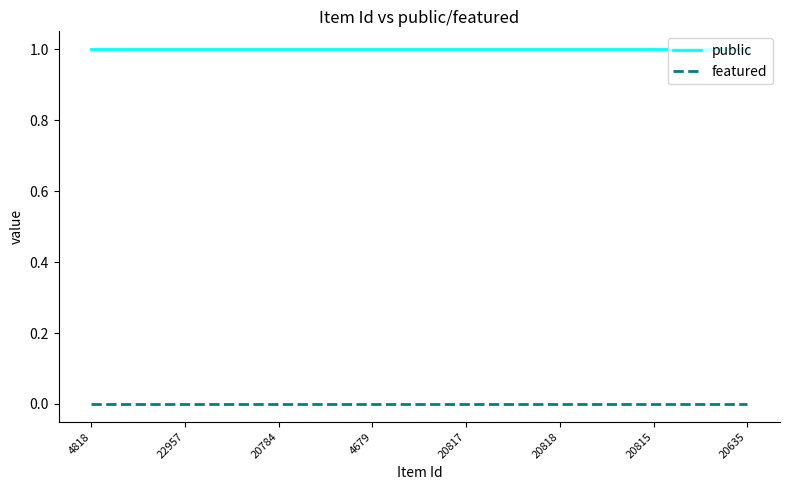

How many lines are shown in the chart?

2